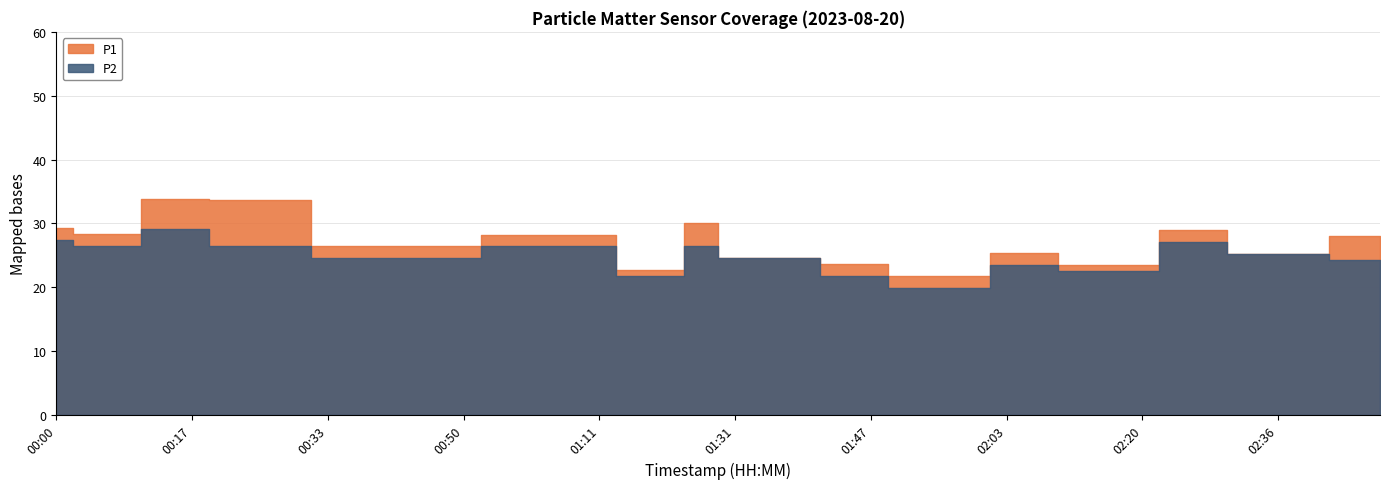

True or false: P2 and P1 cross at least once.

False